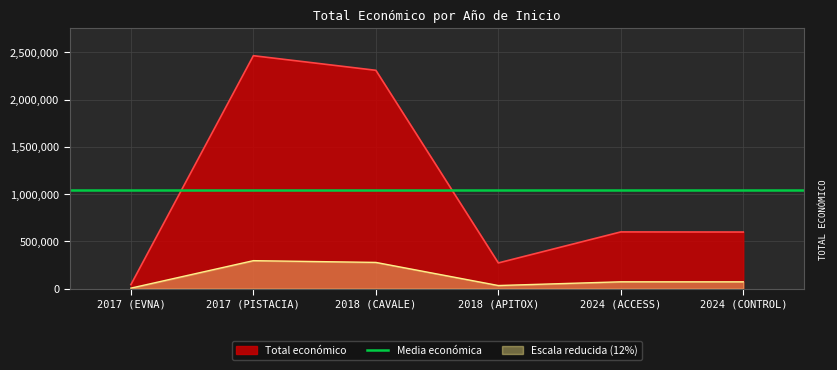

What position from the right is 2024 (ACCESS)?

2